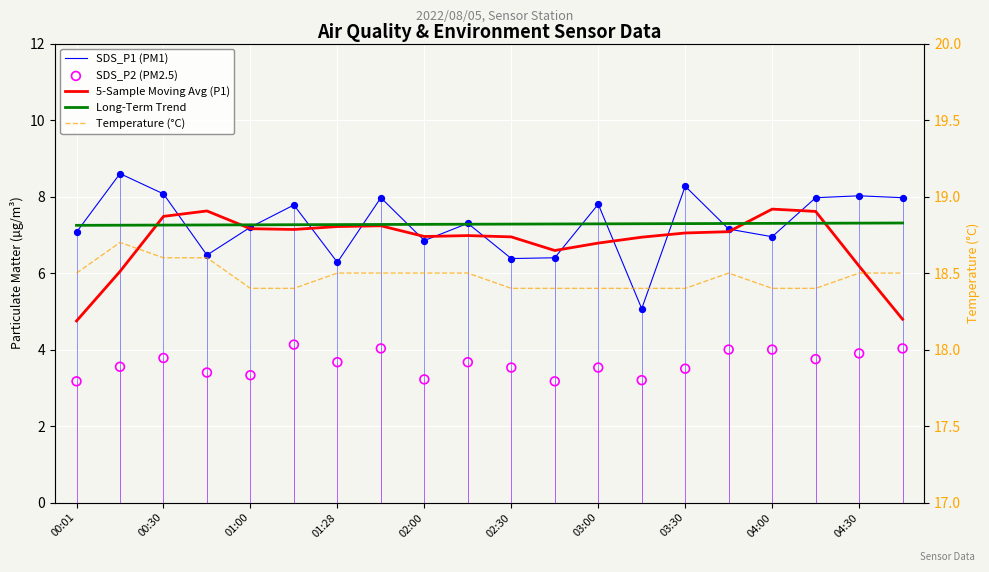

What are all the series names shown in the legend?

SDS_P1 (PM1), 5-Sample Moving Avg (P1), Long-Term Trend, SDS_P2 (PM2.5), Temperature (°C)